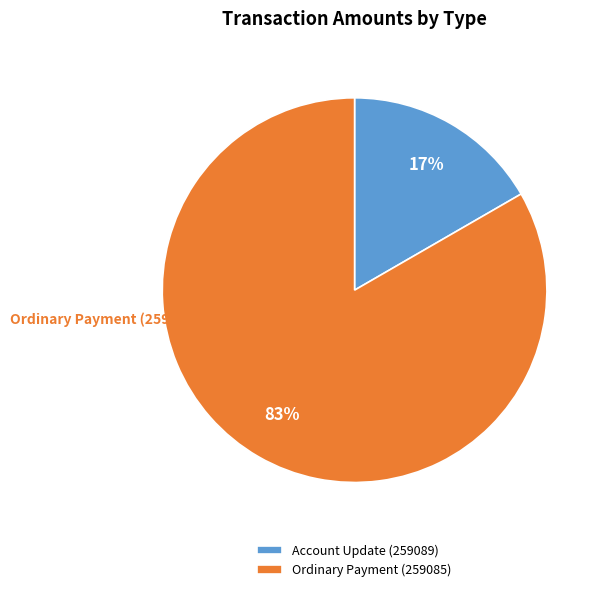

Which category has the smallest portion of the pie?

Account Update (259089)